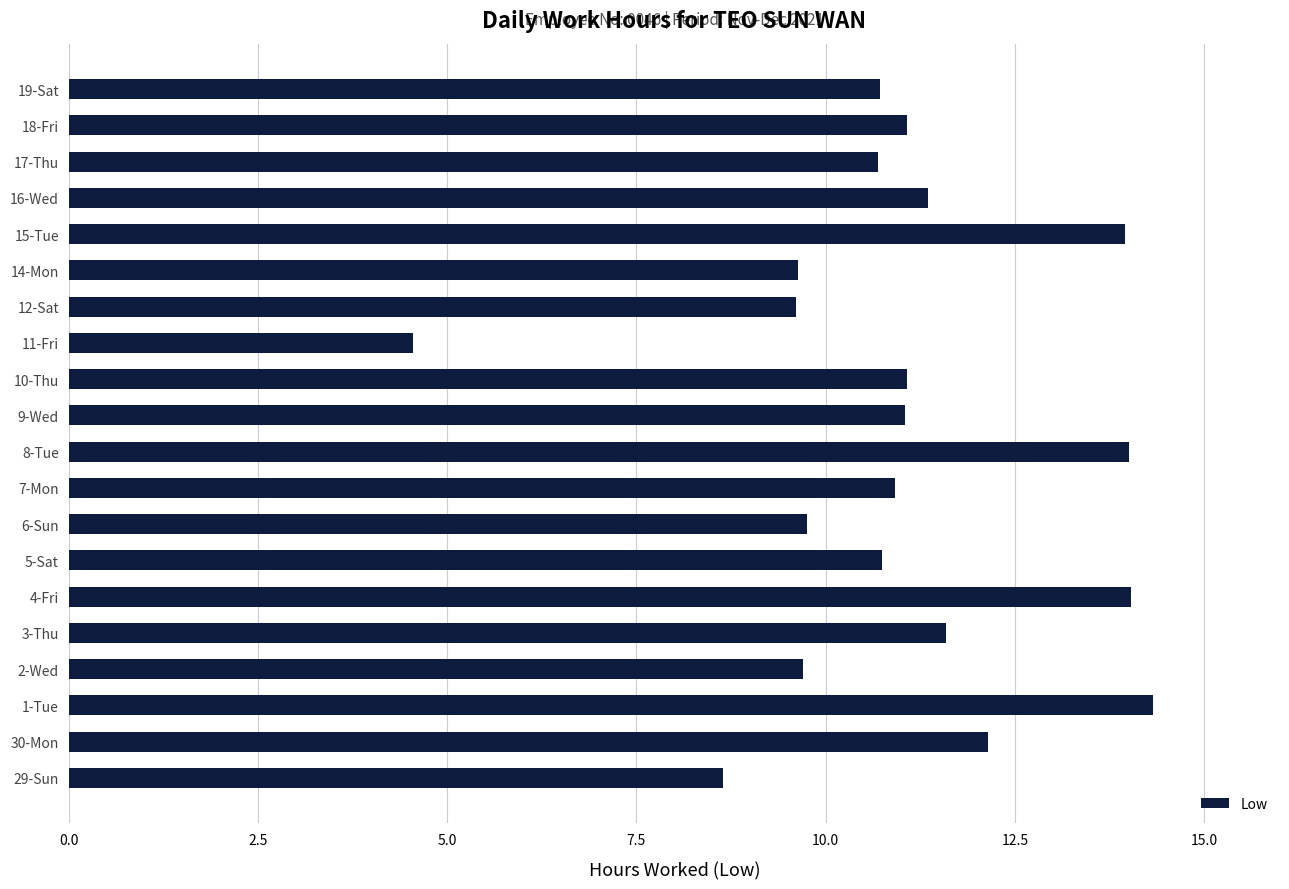

Read the value at 8-Tue.

14.0